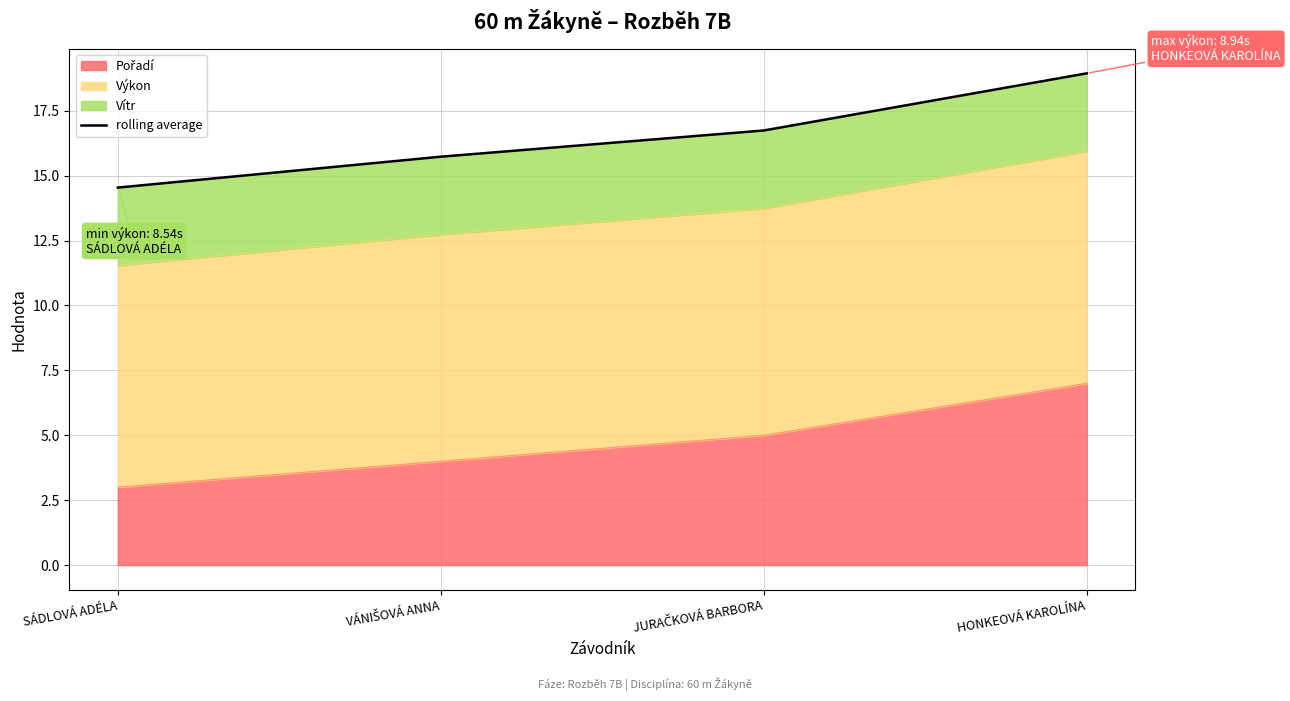

Rank the categories by value from highest to lowest.

HONKEOVÁ KAROLÍNA, JURAČKOVÁ BARBORA, VÁNIŠOVÁ ANNA, SÁDLOVÁ ADÉLA